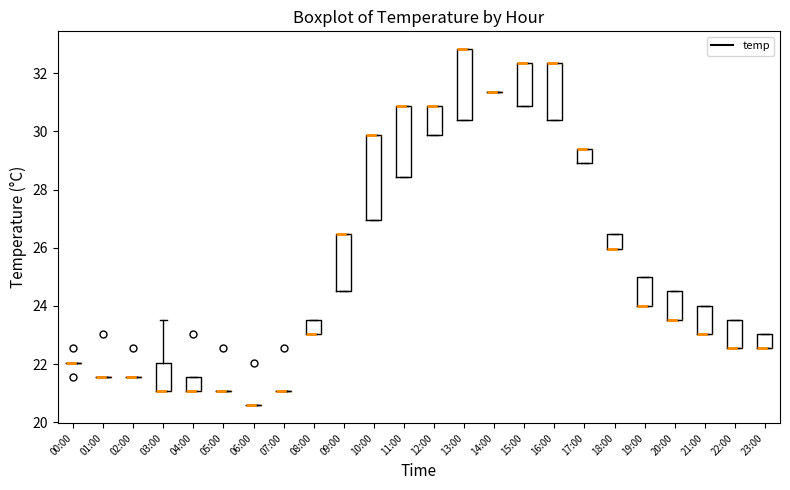

Which box is the tallest, from its lower edge to its upper edge?

10:00